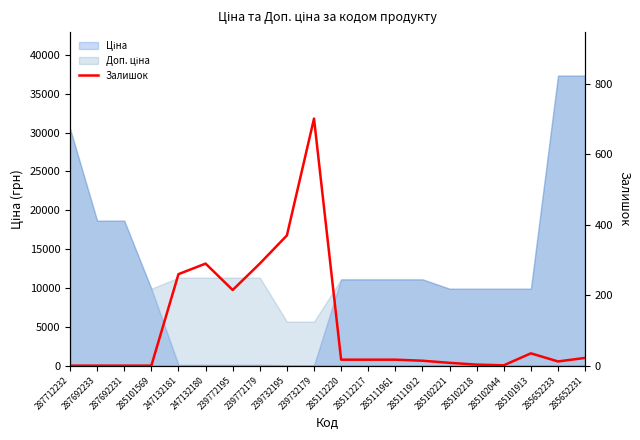

The chart shows a value of 260 at 247132181. True or false?

True